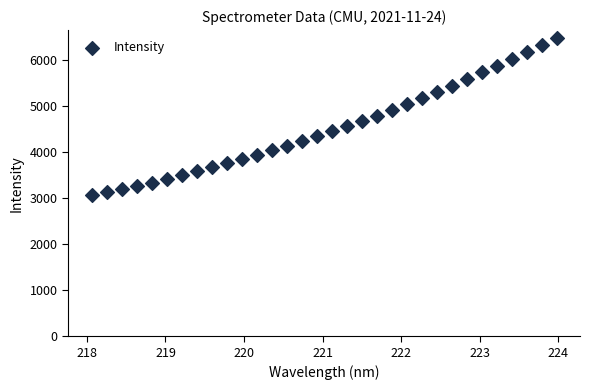

What is the range of X values (max minus min)?

5.9